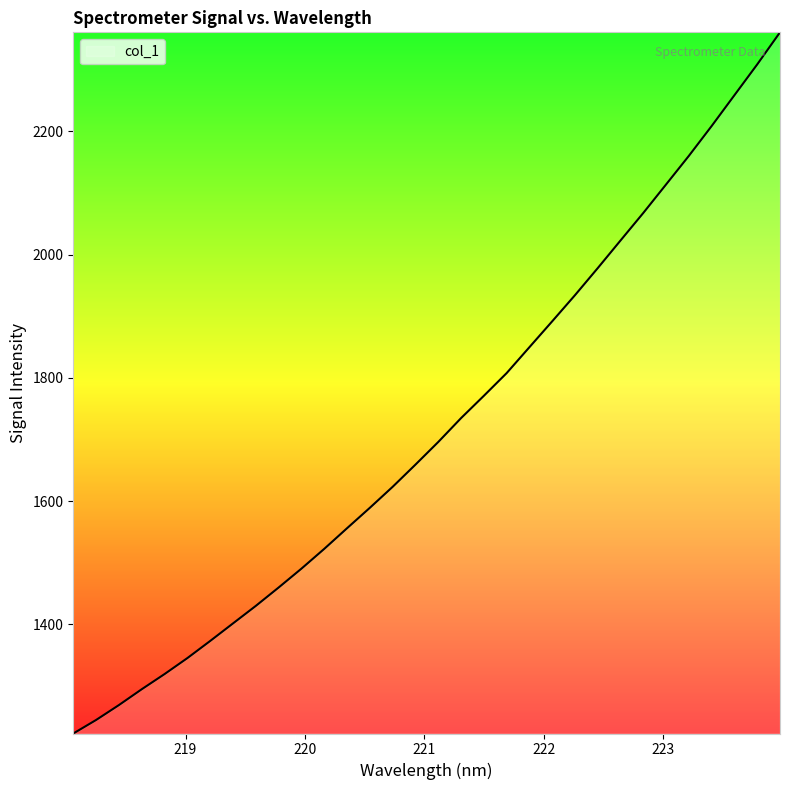

What is the average value?

1717.8